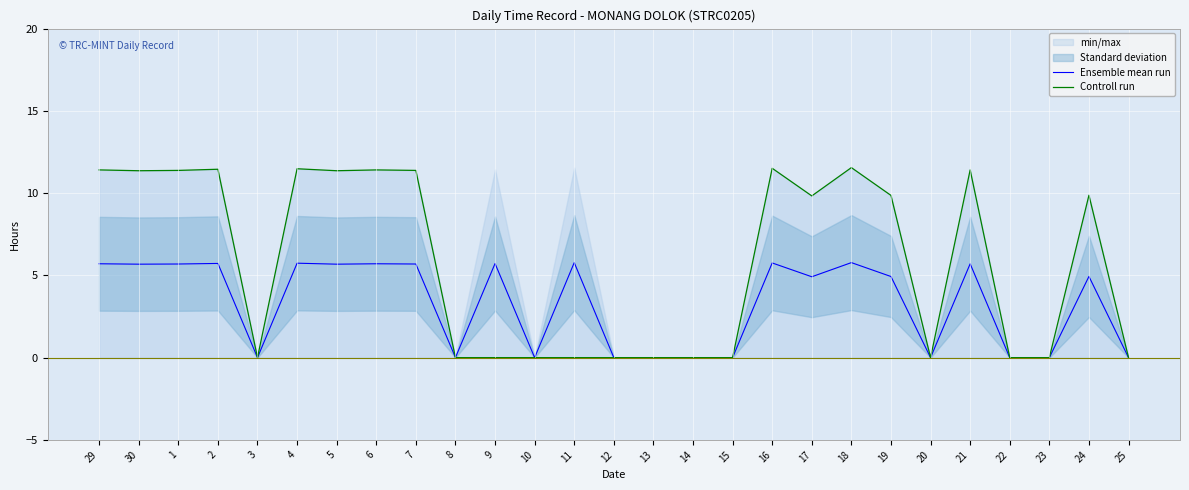

Reading left to right, extract all data points from this chart.

Ensemble mean run: 29=5.7	30=5.7	1=5.7	2=5.7	3=0.0	4=5.7	5=5.7	6=5.7	7=5.7	8=0.0	9=5.7	10=0.0	11=5.8	12=0.0	13=0.0	14=0.0	15=0.0	16=5.8	17=4.9	18=5.8	19=4.9	20=0.0	21=5.7	22=0.0	23=0.0	24=4.9	25=0.0
Controll run: 29=11.4	30=11.4	1=11.4	2=11.4	3=0.0	4=11.5	5=11.4	6=11.4	7=11.4	8=0.0	9=0.0	10=0.0	11=0.0	12=0.0	13=0.0	14=0.0	15=0.0	16=11.5	17=9.8	18=11.6	19=9.9	20=0.0	21=11.4	22=0.0	23=0.0	24=9.9	25=0.0